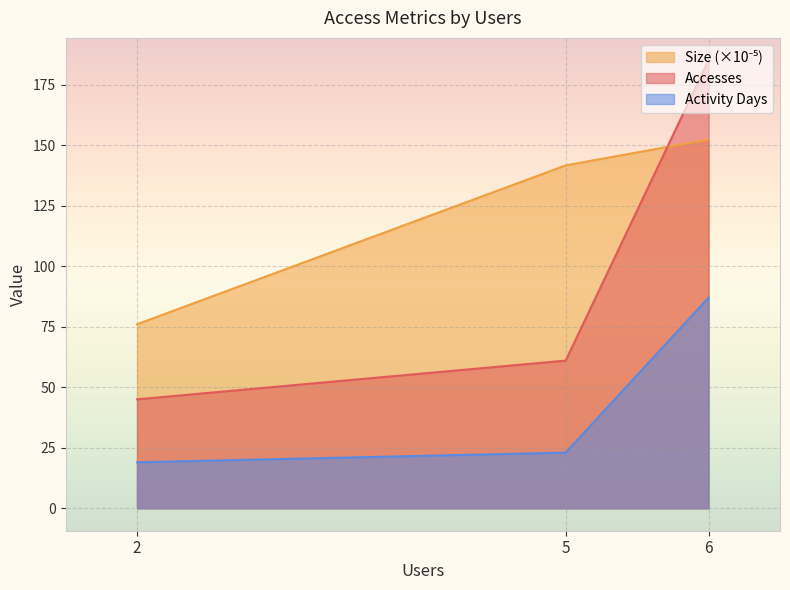

What value does the Size_scaled series have at 5?

141.6